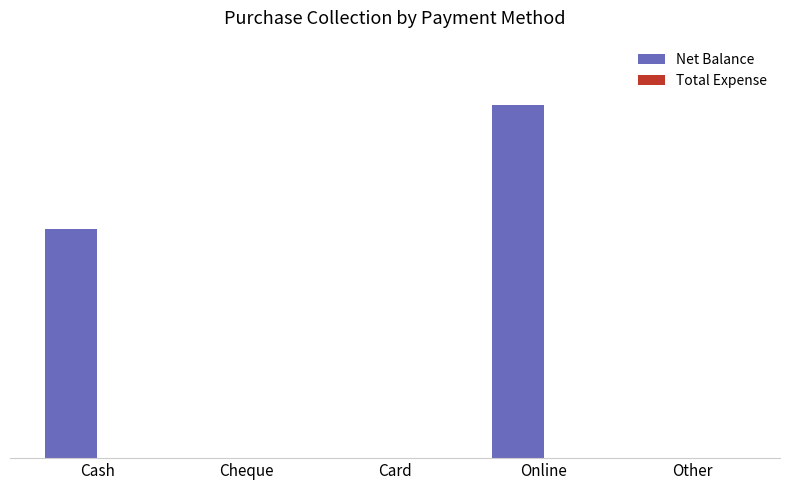

Reading left to right, extract all data points from this chart.

Net Balance: 11000	0	0	16900	0
Total Expense: 0	0	0	0	0